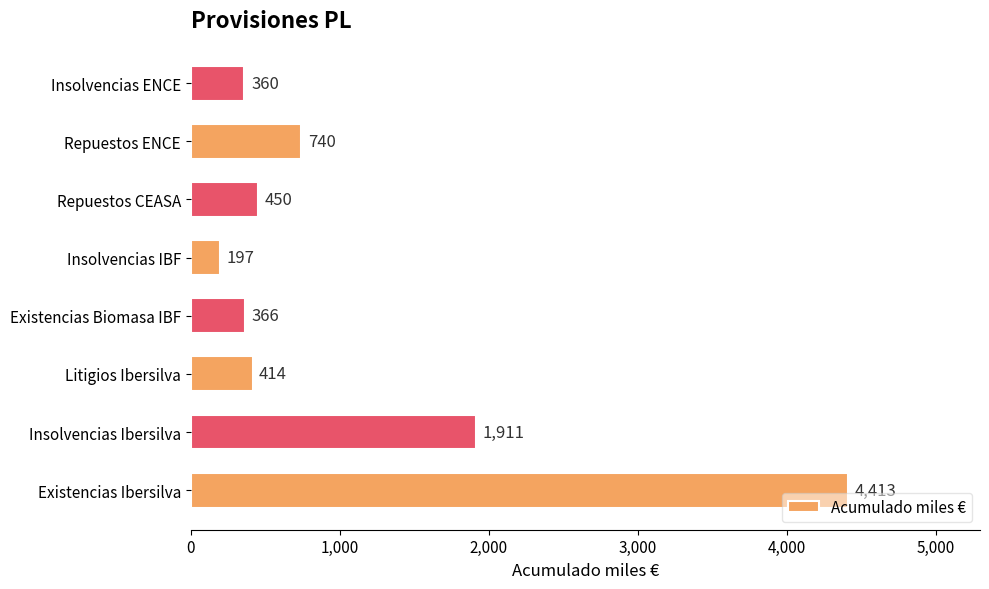

What is the difference between the maximum and minimum values?

4216